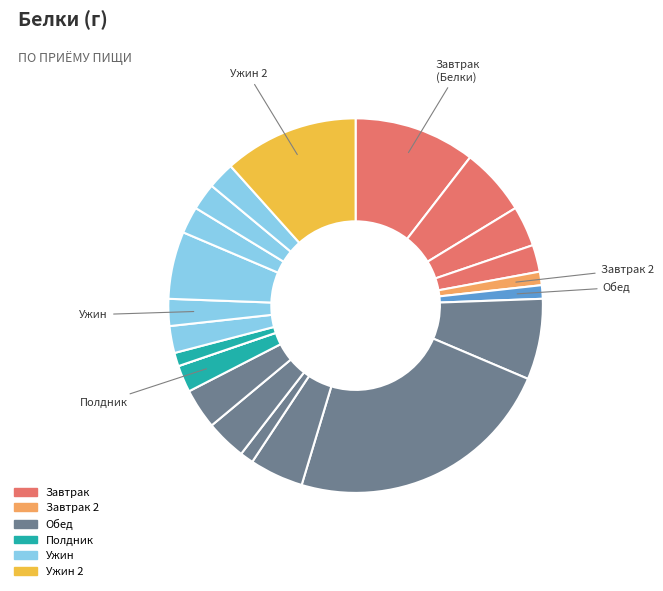

How many slices are in this pie chart?

22